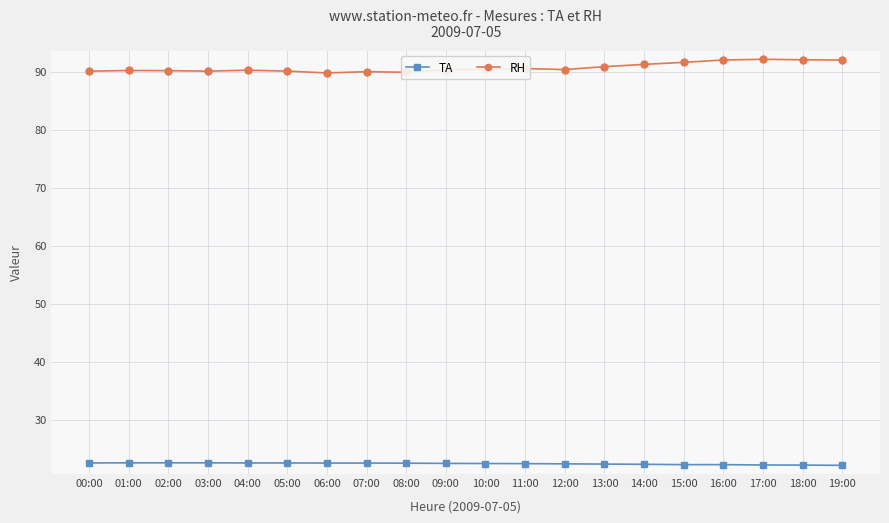

What position from the left is 05:00?

6